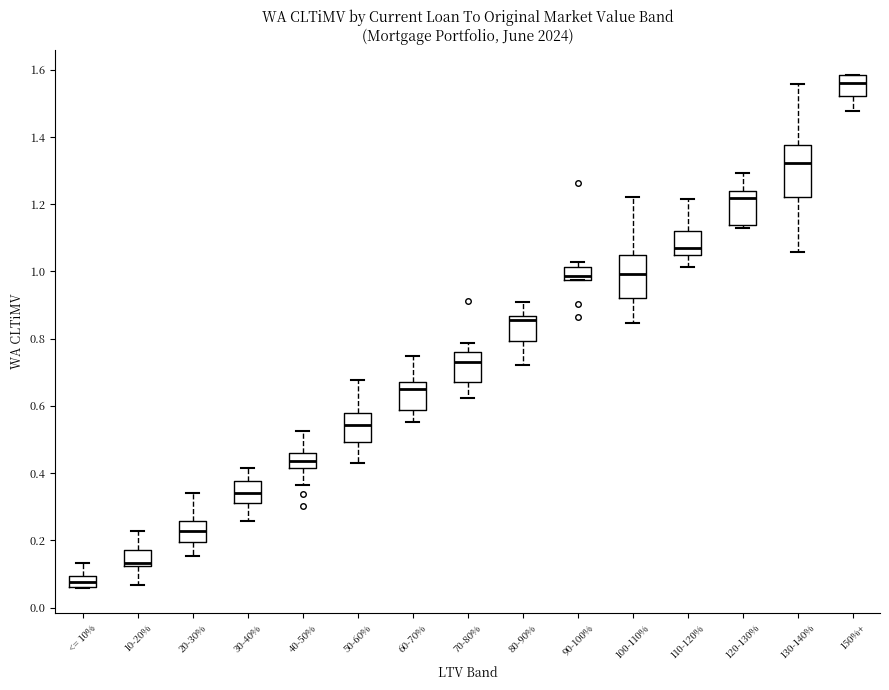

Reading left to right, read every box against the y-axis: the position of its median line, the range the box covers, and the ends of its whiskers. The values are not printed on the chart, so give them approximately, as read against the axis.

<= 10%: median 0.08, box 0.06 to 0.10, whiskers 0.06 to 0.14
10-20%: median 0.14, box 0.12 to 0.18, whiskers 0.06 to 0.22
20-30%: median 0.22, box 0.20 to 0.26, whiskers 0.16 to 0.34
30-40%: median 0.34, box 0.32 to 0.38, whiskers 0.26 to 0.42
40-50%: median 0.44, box 0.42 to 0.46, whiskers 0.36 to 0.52
50-60%: median 0.54, box 0.50 to 0.58, whiskers 0.42 to 0.68
60-70%: median 0.64, box 0.58 to 0.68, whiskers 0.56 to 0.74
70-80%: median 0.74, box 0.66 to 0.76, whiskers 0.62 to 0.78
80-90%: median 0.86 (just below the box's upper edge), box 0.80 to 0.86, whiskers 0.72 to 0.90
90-100%: median 0.98 (just above the box's lower edge), box 0.98 to 1.02, whiskers 0.98 to 1.02 (just above the box's upper edge)
100-110%: median 1.00, box 0.92 to 1.04, whiskers 0.84 to 1.22
110-120%: median 1.08, box 1.04 to 1.12, whiskers 1.02 to 1.22
120-130%: median 1.22, box 1.14 to 1.24, whiskers 1.12 to 1.30
130-140%: median 1.32, box 1.22 to 1.38, whiskers 1.06 to 1.56
150%+: median 1.56, box 1.52 to 1.58, whiskers 1.48 to 1.58